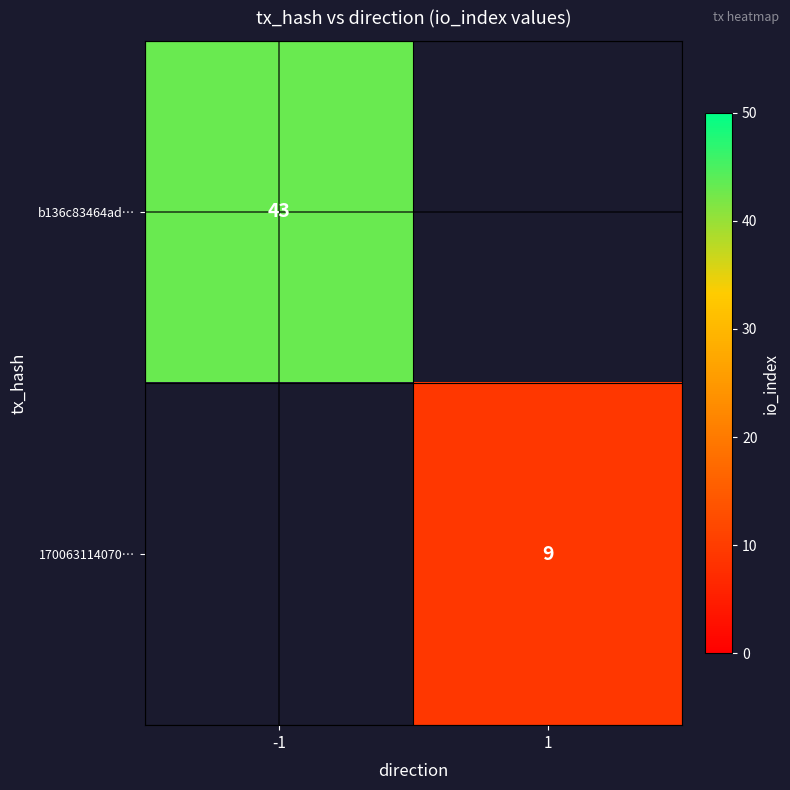

The value of b136c83464ad… at -1 is 14. True or false?

False